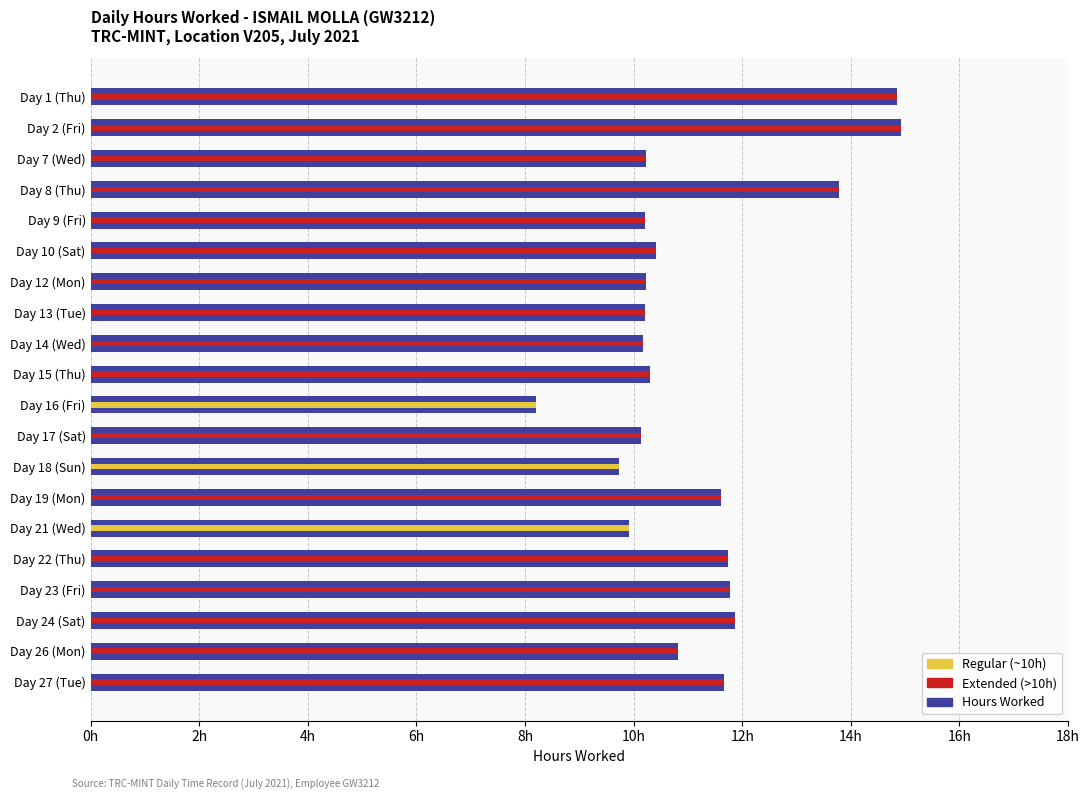

What are all the series names shown in the legend?

Hours Worked, Regular (~10h), Extended (>10h)